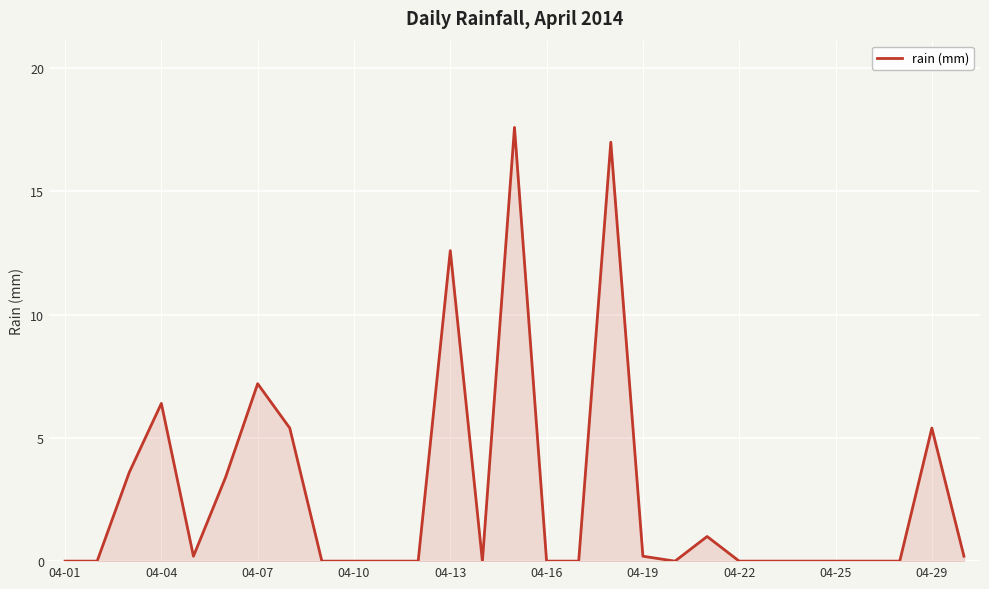

What is the greatest value displayed?

17.6